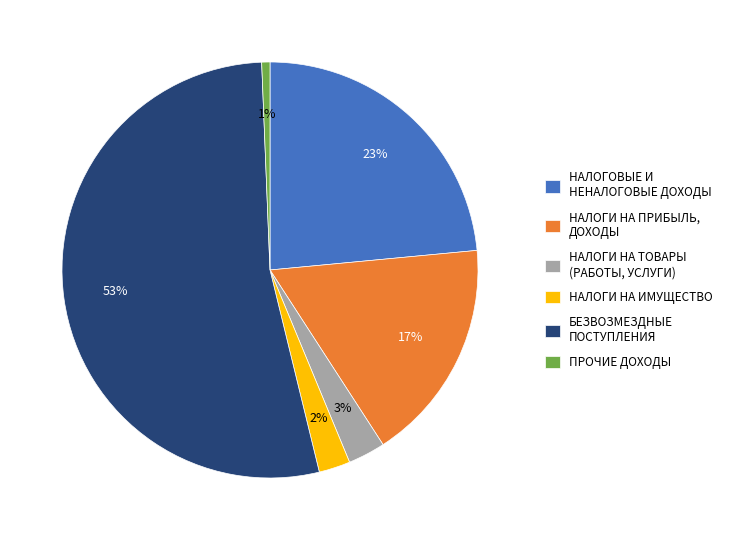

To the nearest percent, what portion does НАЛОГИ НА ТОВАРЫ (РАБОТЫ, УСЛУГИ) represent?

3%